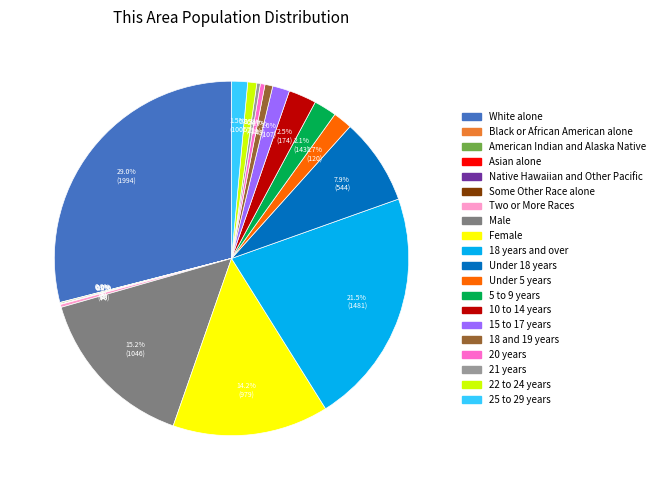

What is the largest slice in the pie chart?

White alone